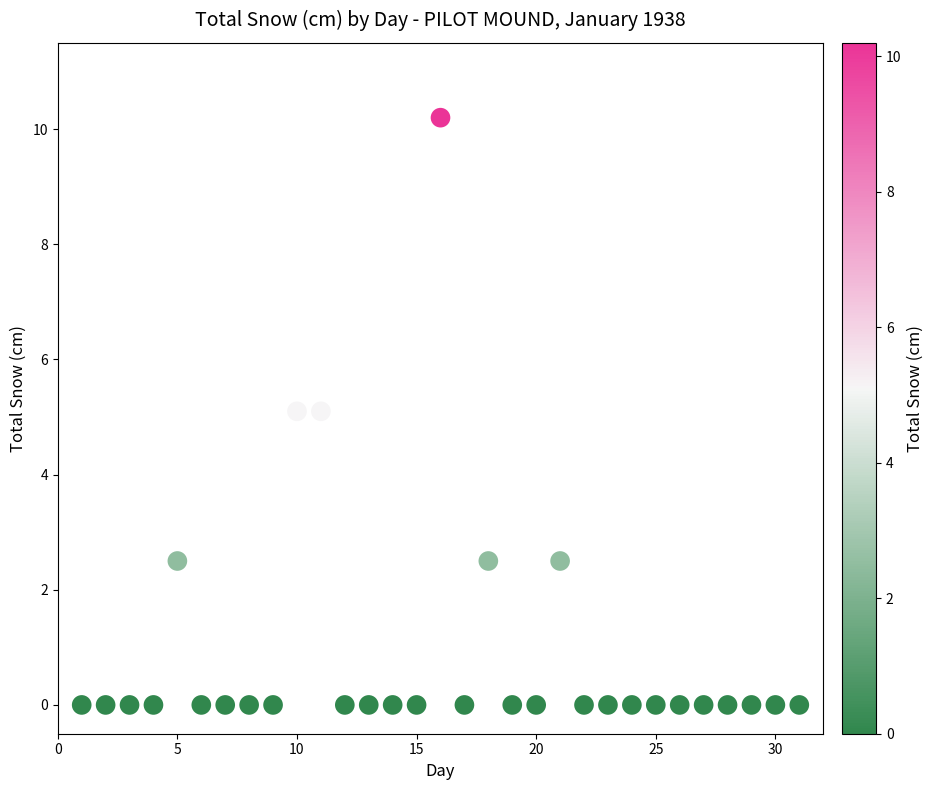

What is the range of X values (max minus min)?

30.0